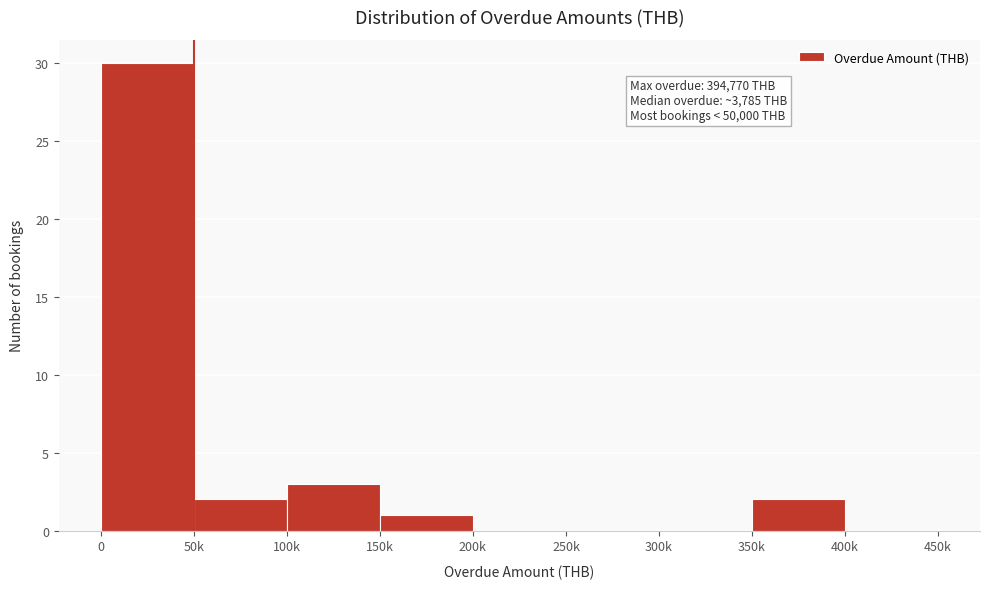

Reading left to right, extract all data points from this chart.

0=30	50k=2	100k=3	150k=1	200k=0	250k=0	300k=0	350k=2	400k=0